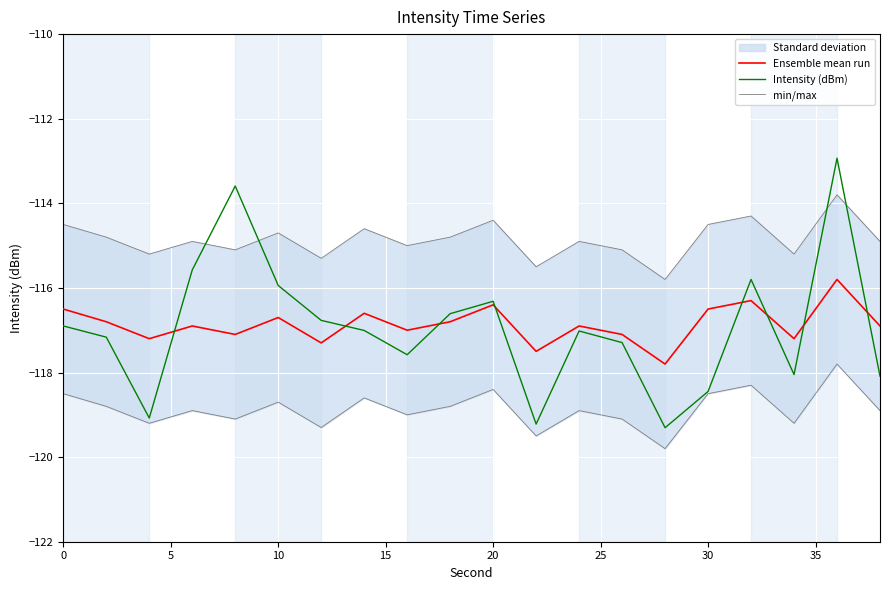

How many categories are shown in the chart?

20